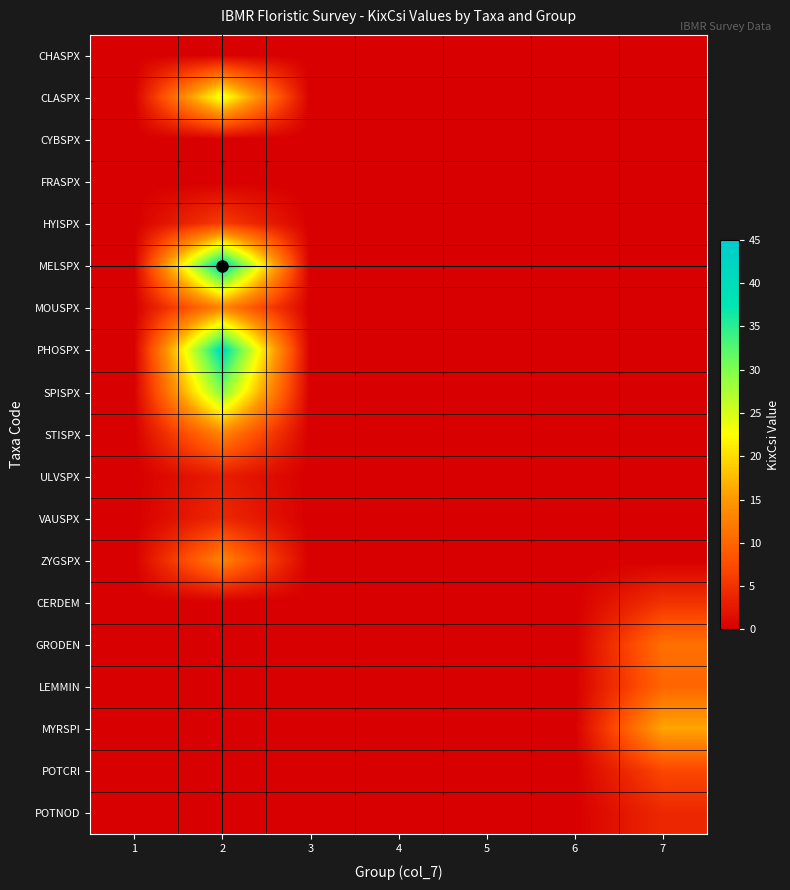

At which category is the sum across all series the highest?

2